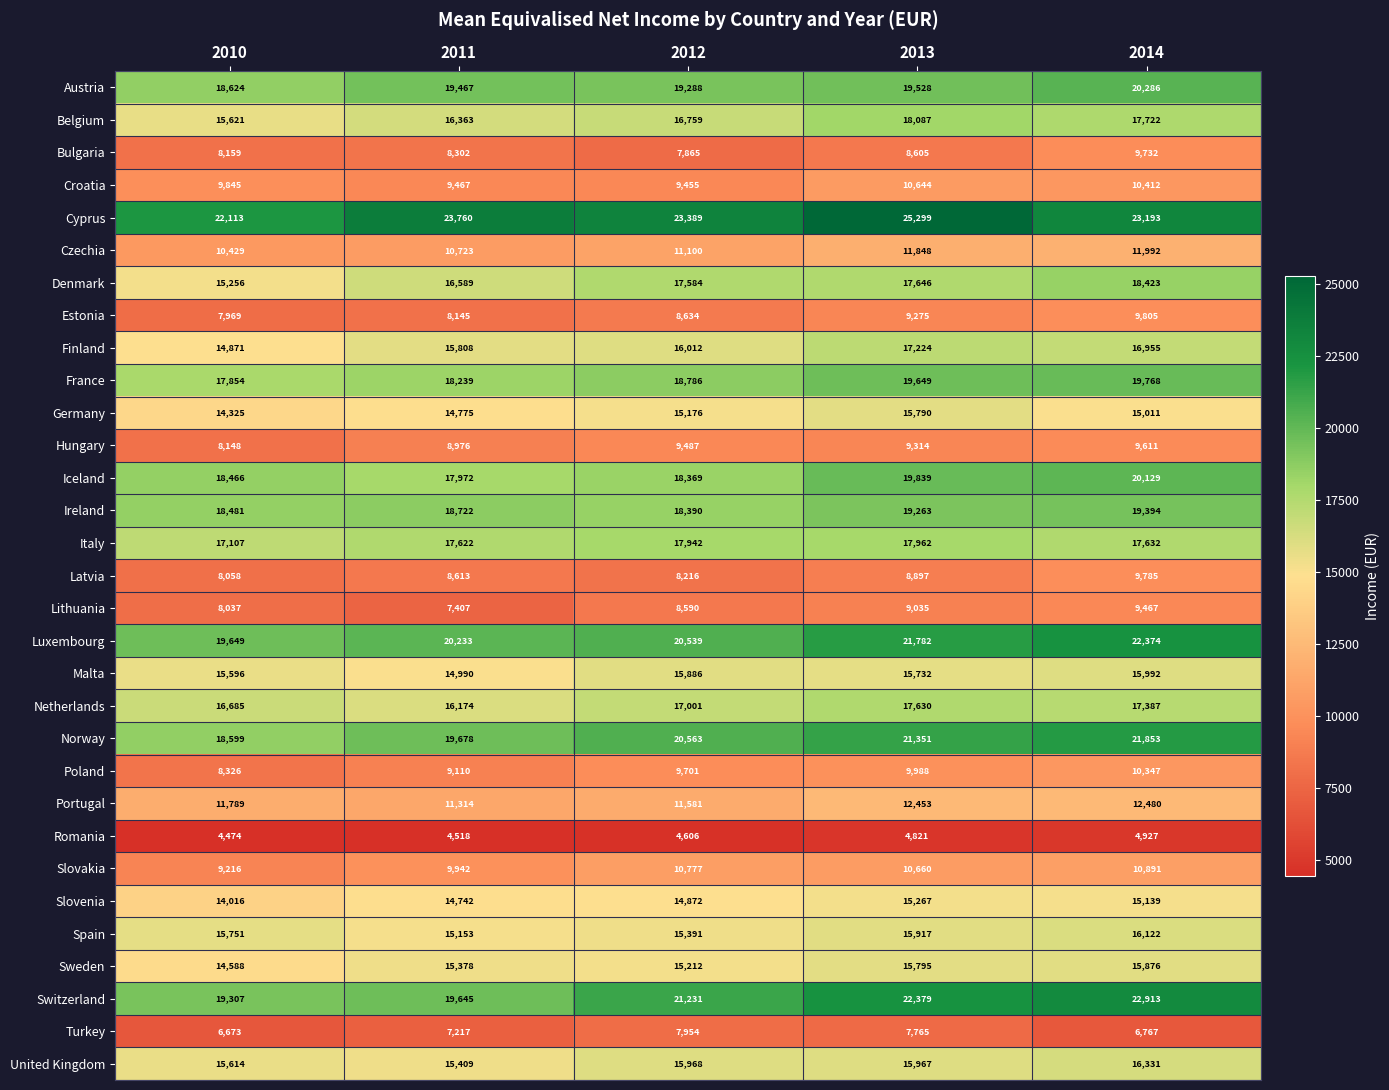

What is the total value across all series at 2010?

423646